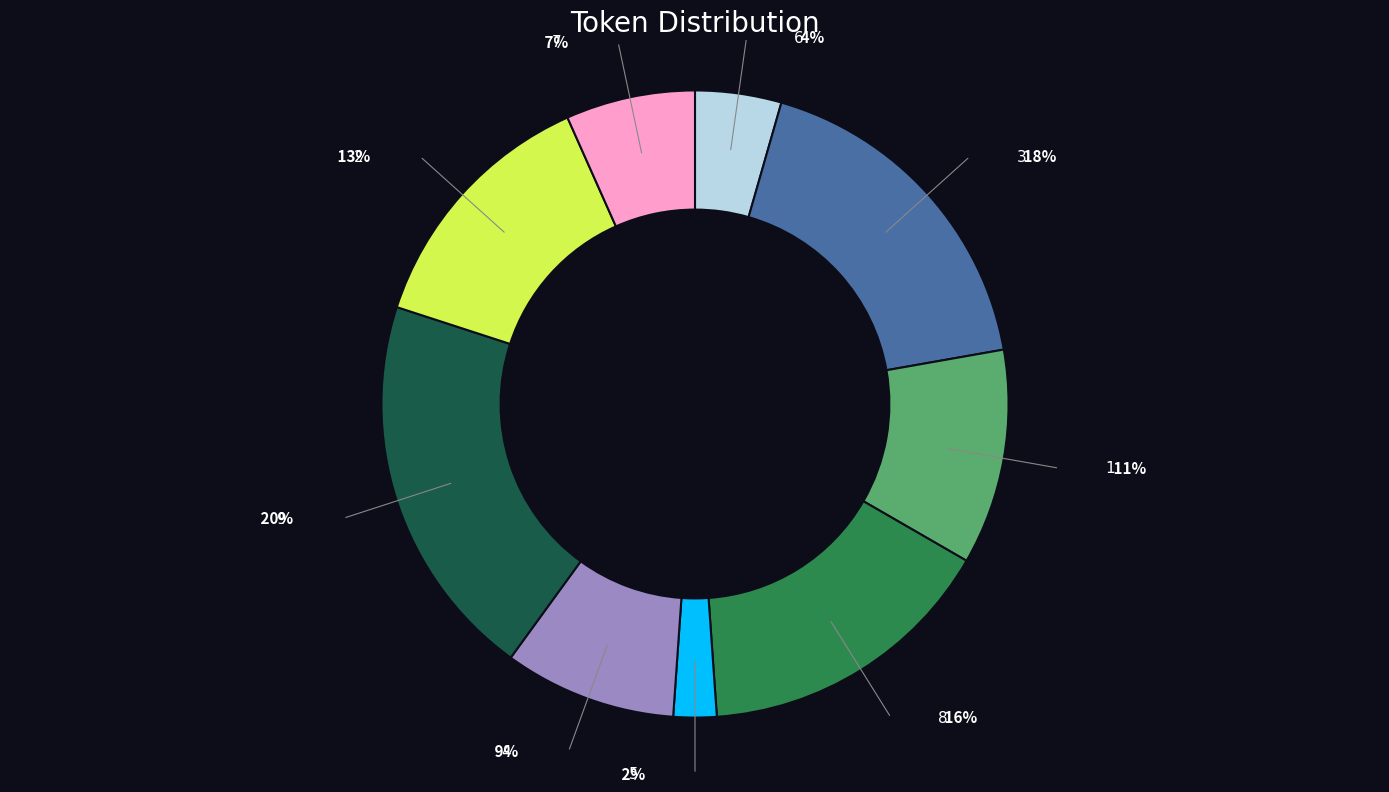

What is the change in value from 3 to 1?

-3